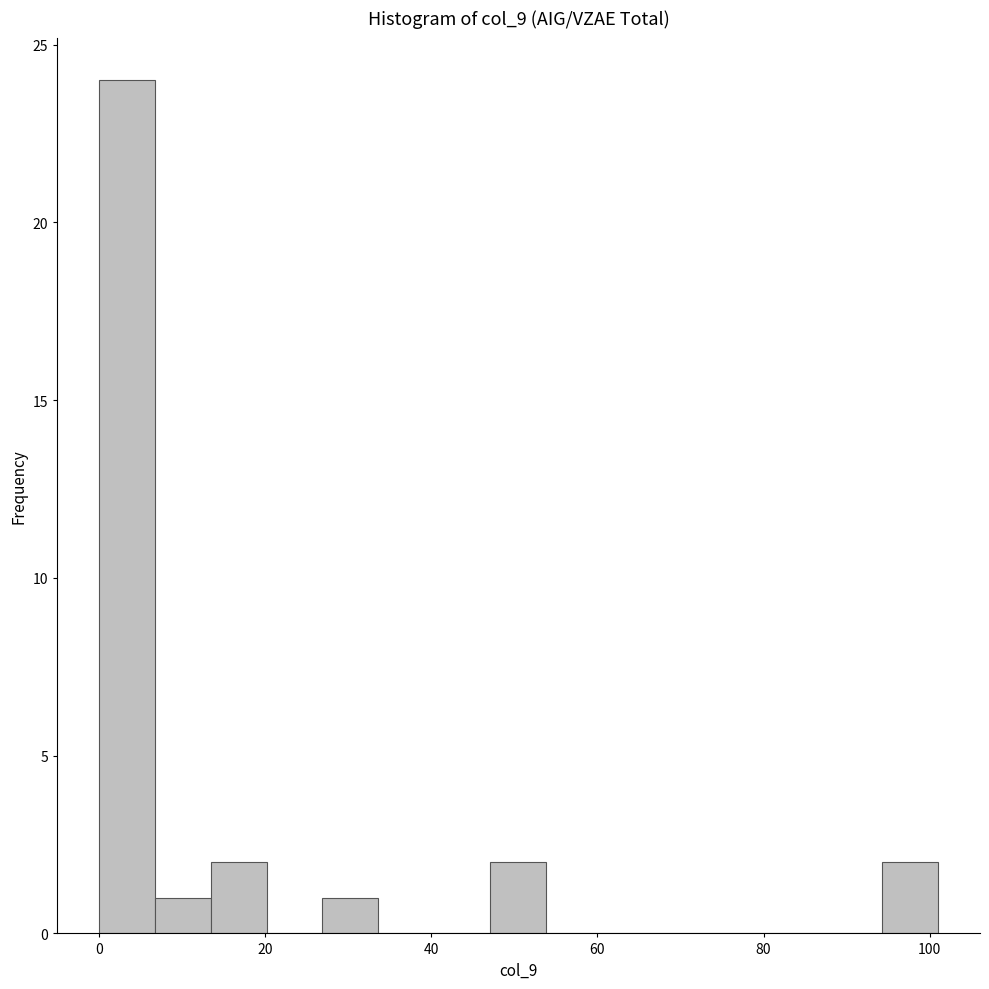

Read against the x-axis, roughly where is the centre of the tallest bar?

4